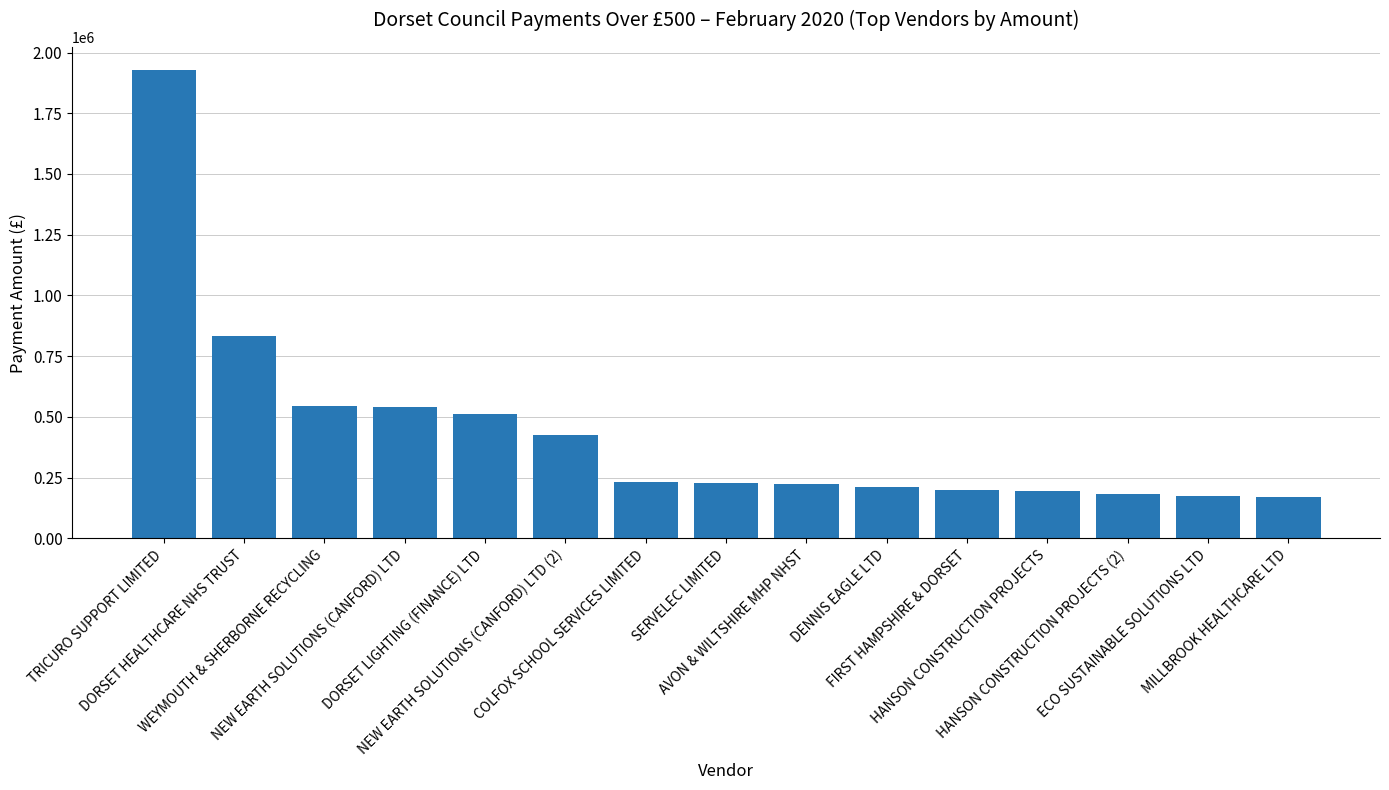

What is the change in value from NEW EARTH SOLUTIONS (CANFORD) LTD to HANSON CONSTRUCTION PROJECTS?

-347488.8